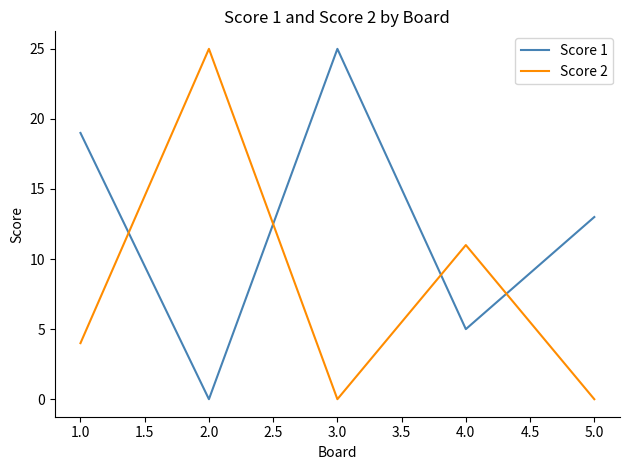

How many lines are shown in the chart?

2